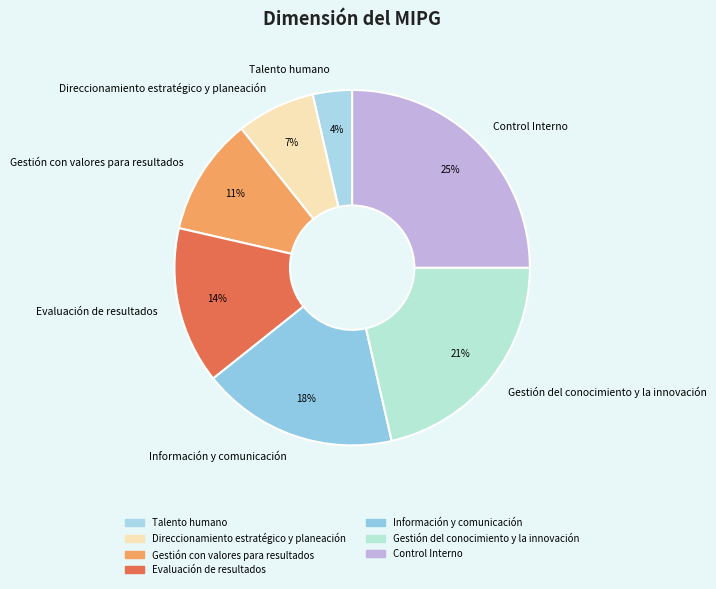

Combined, do Gestión del conocimiento y la innovación and Información y comunicación account for over 50%?

No